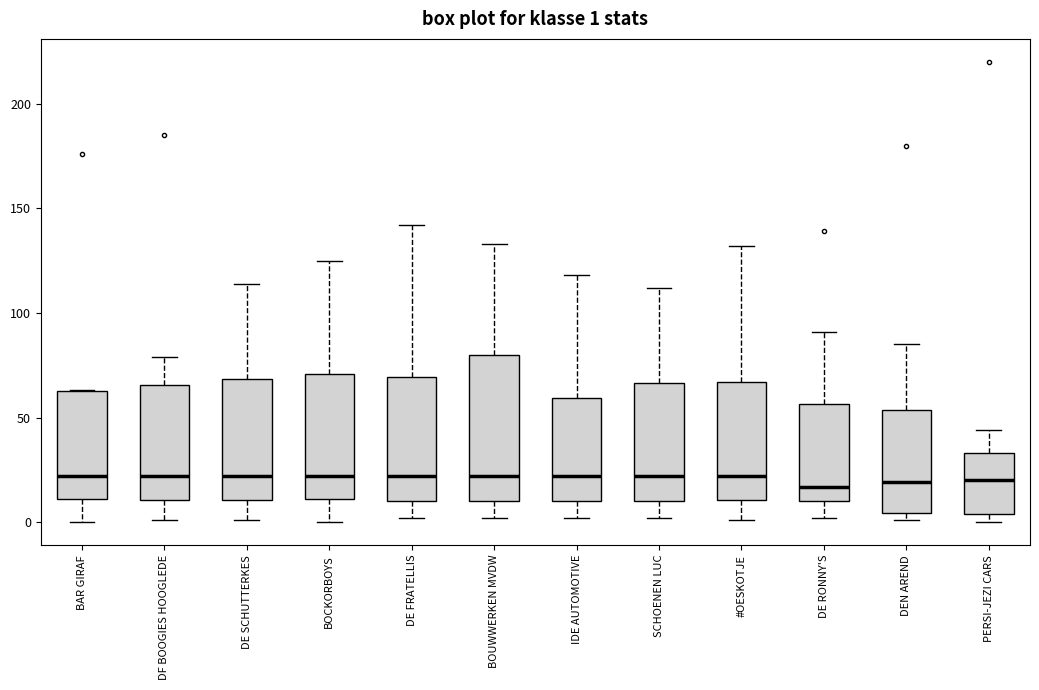

Which box is the tallest, from its lower edge to its upper edge?

BOUWWERKEN MVDW